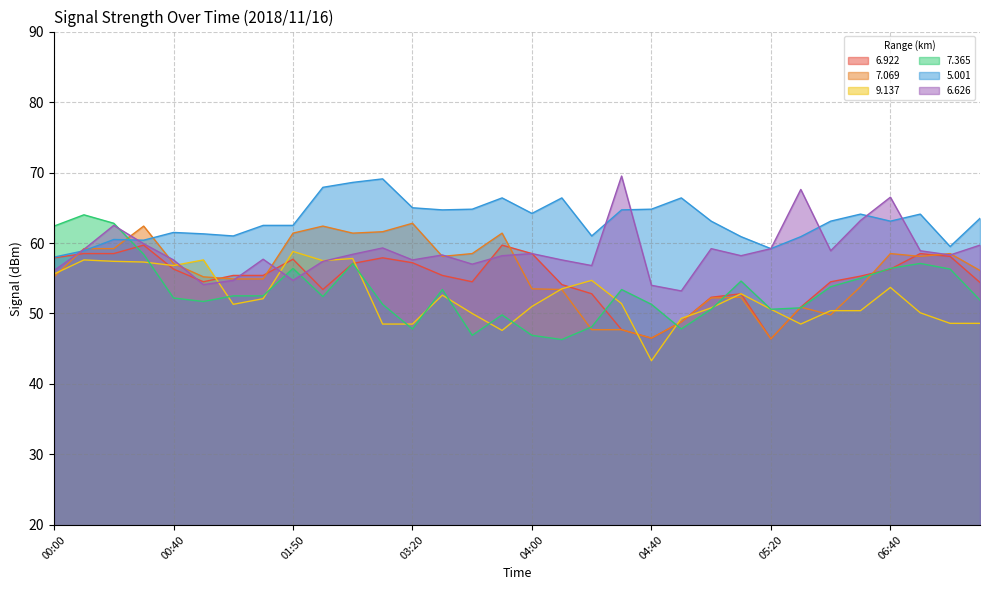

At which category is the sum across all series the highest?

00:20